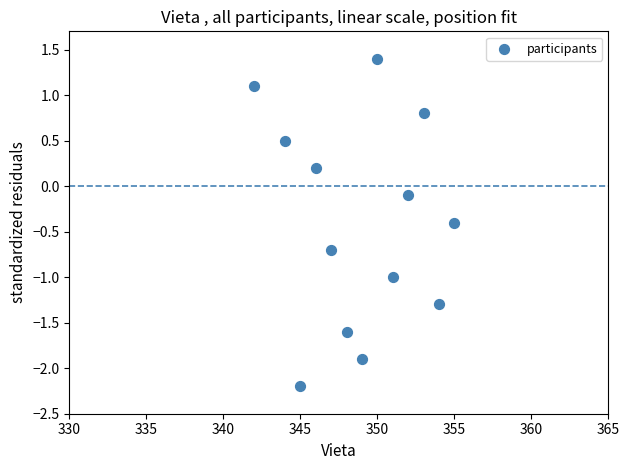

What is the range of Y values (max minus min)?

3.6